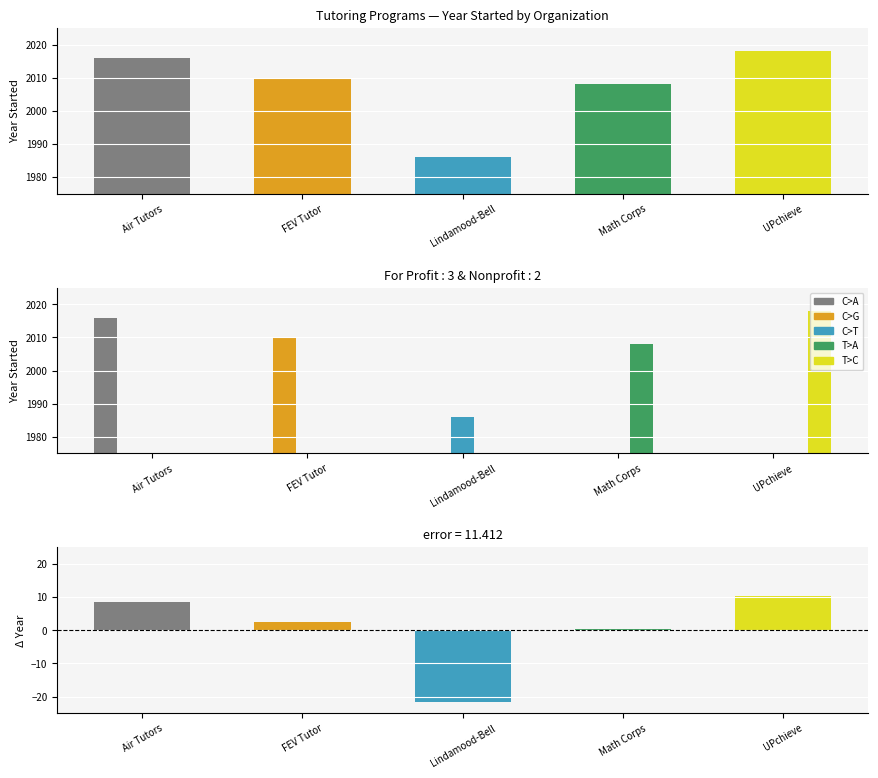

Rank the series at Math Corps from lowest to highest value.

C>A, C>G, C>T, T>C, Difference from mean, T>A